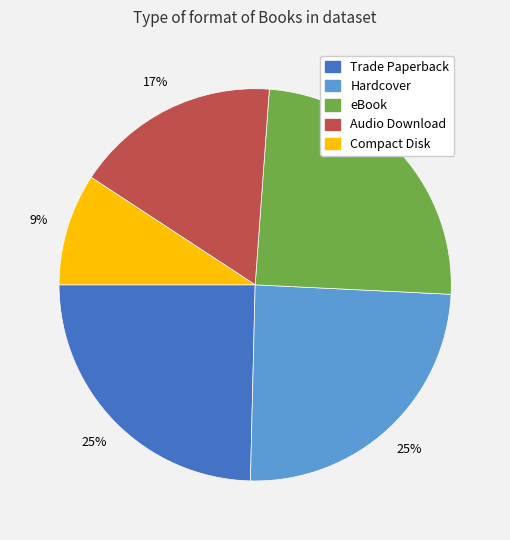

What percentage is the Hardcover slice, to the nearest percent?

25%